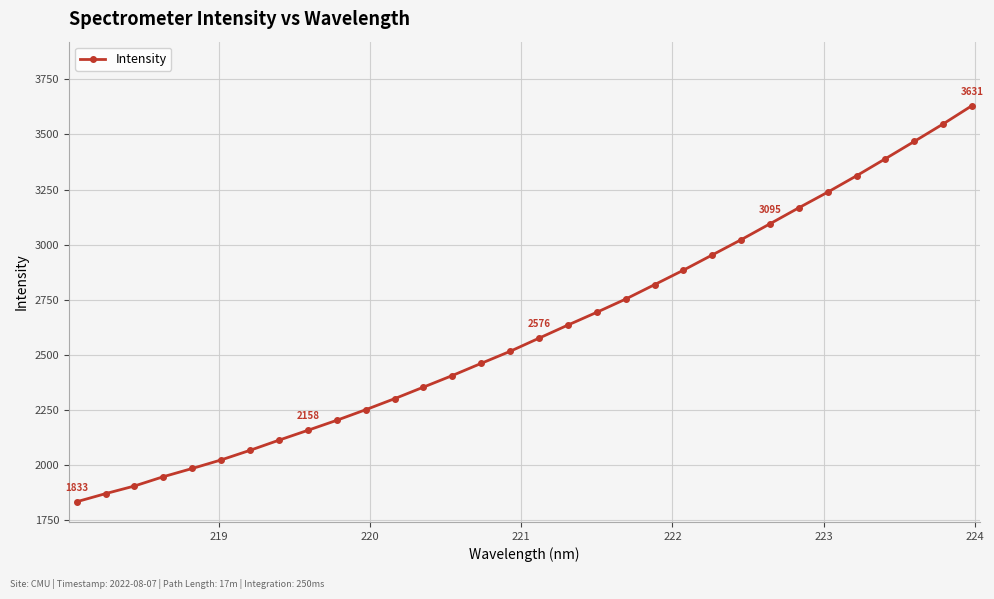

What is the sum of all values?

83575.7